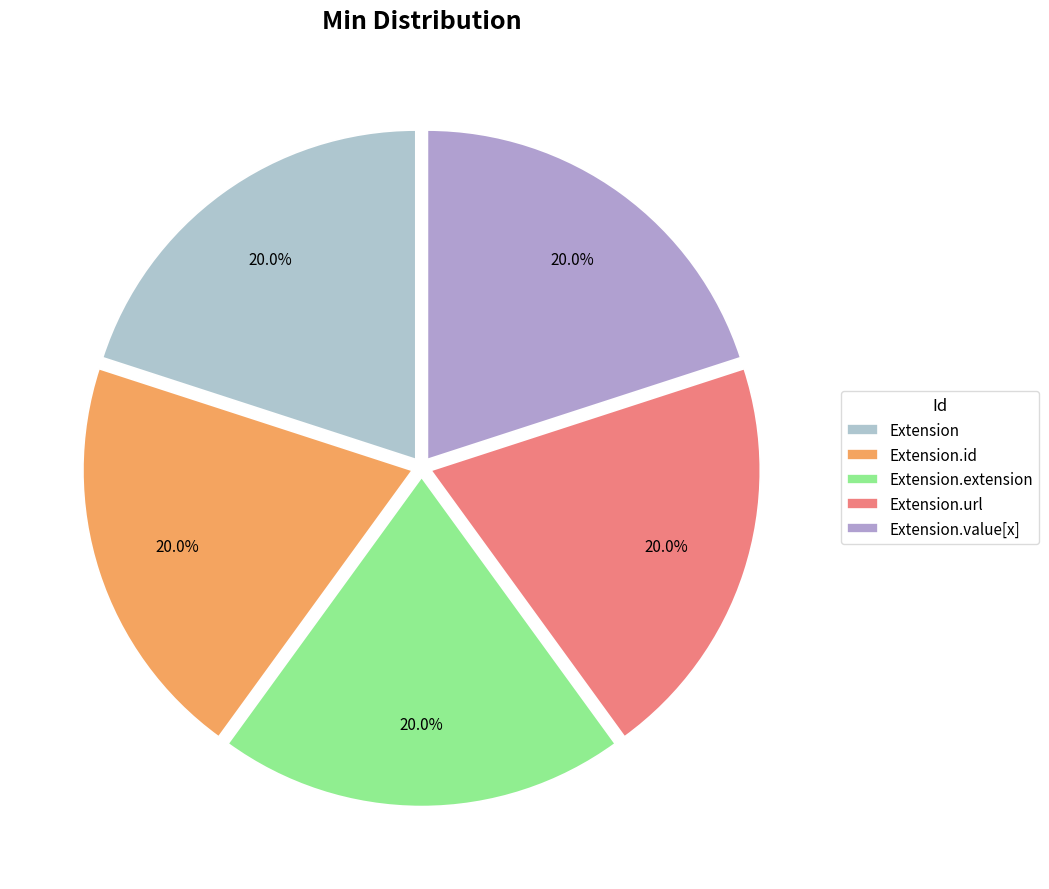

How many segments does this pie chart have?

5